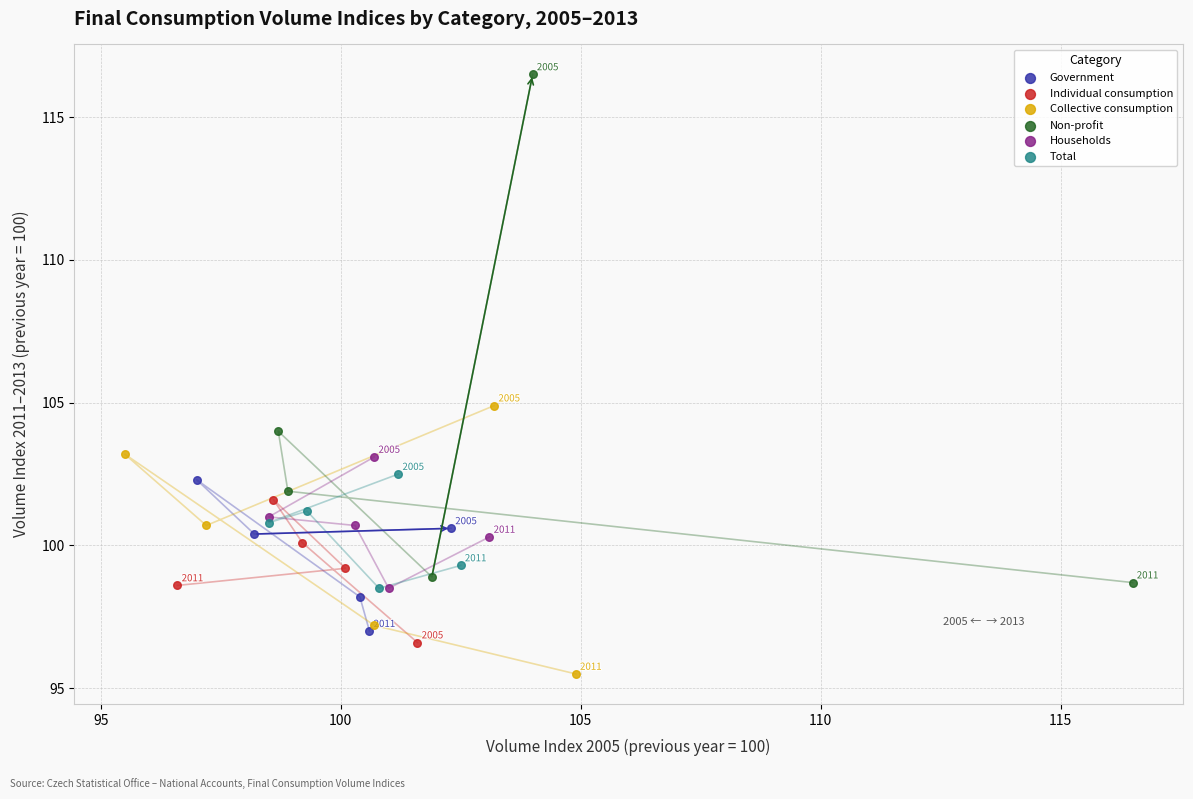

Which series has the largest Y range (max minus min)?

Non-profit